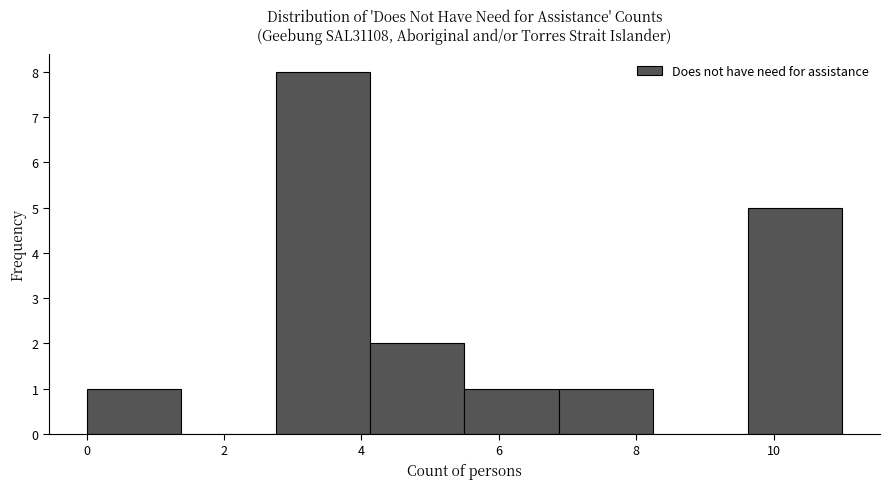

Reading left to right, transcribe this chart: for each bar, give the range it covers on the x-axis and its height. Neither the bar edges nor the heights are printed on the chart, so give them approximately, as read against the axes.

0.0 to 1.4: 1
1.4 to 2.8: 0
2.8 to 4.2: 8
4.2 to 5.6: 2
5.6 to 6.8: 1
6.8 to 8.2: 1
8.2 to 9.6: 0
9.6 to 11.0: 5